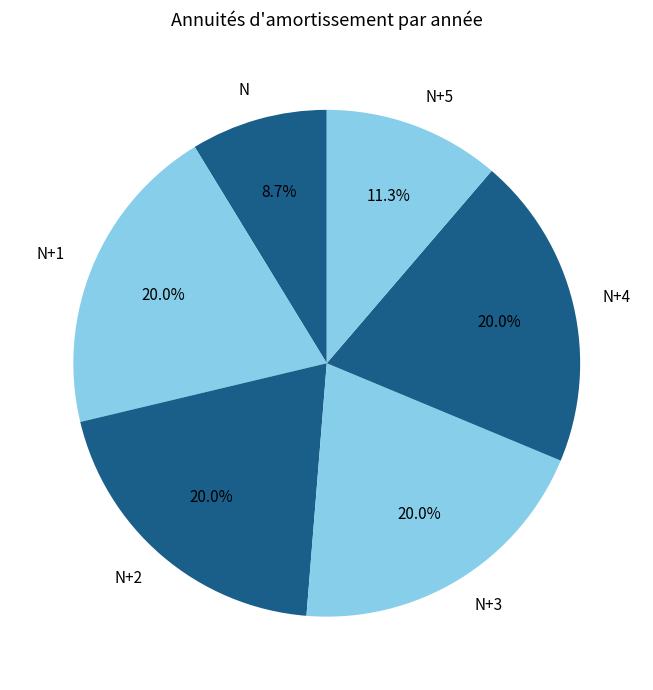

Approximately how many times larger is the value at N+2 compared to N+4?

1.0